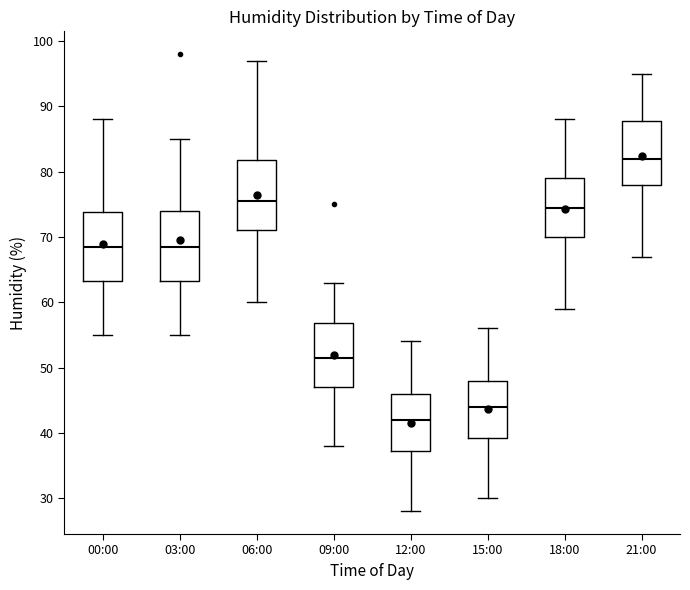

Where does the upper whisker of the box for 21:00 end on the y-axis? The values are not printed on the chart, so give them approximately, as read against the axis.

95